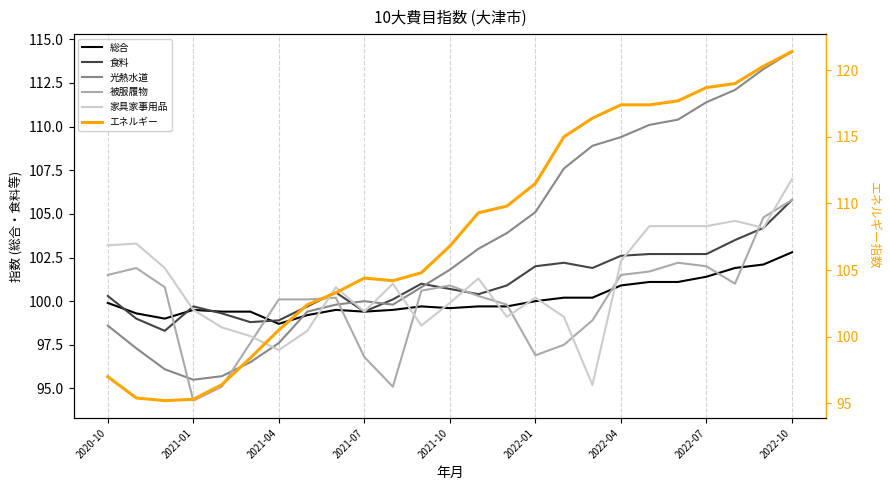

How many times do 被服履物 and 家具家事用品 cross each other?

10